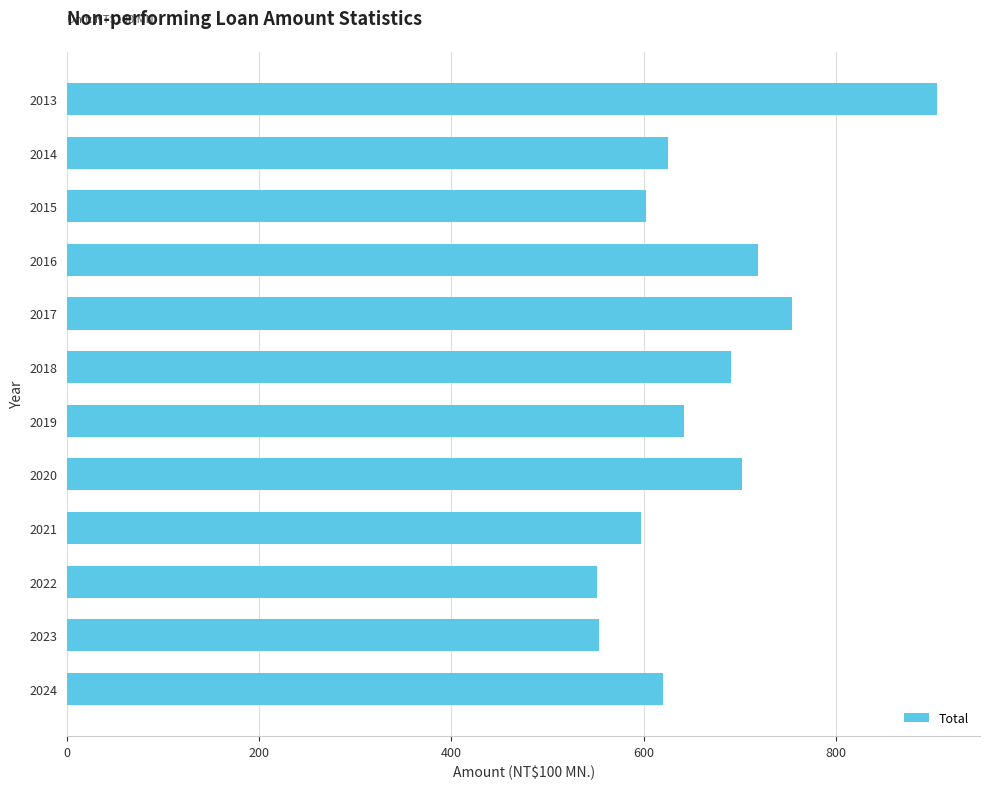

What is the difference between the second highest and second lowest values?

200